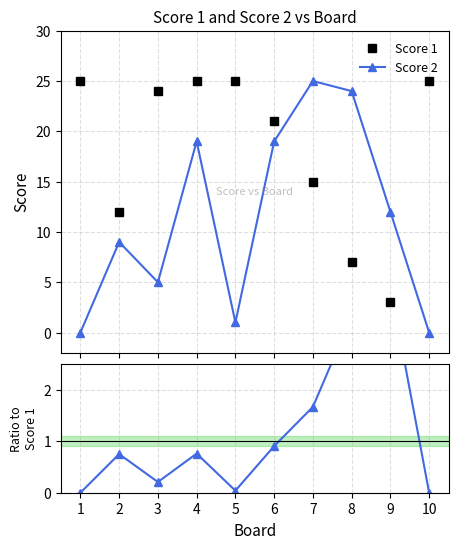

Which series has the largest total across all categories?

Score 1